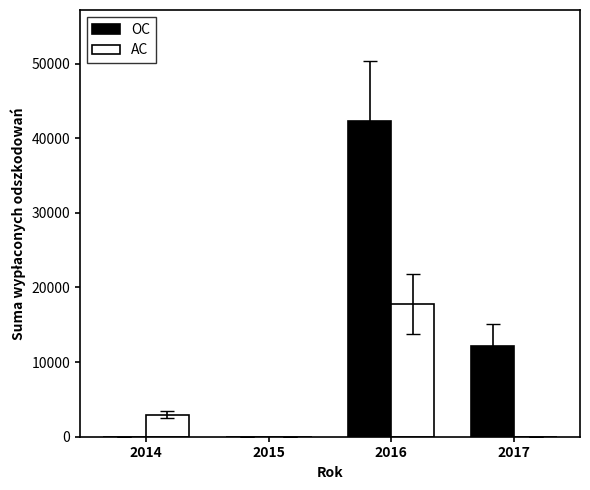

The OC series shows 19482.2 at 2017. True or false?

False